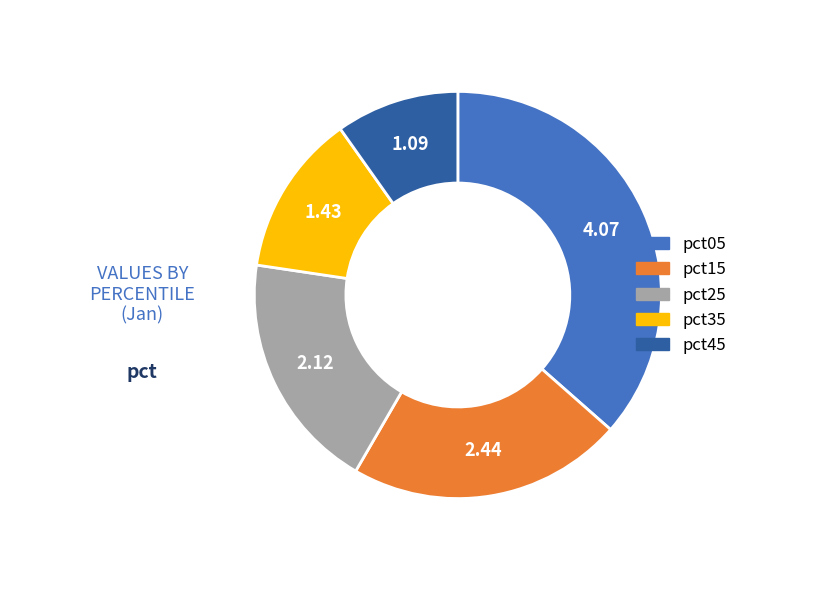

Is there a majority slice in this chart?

No